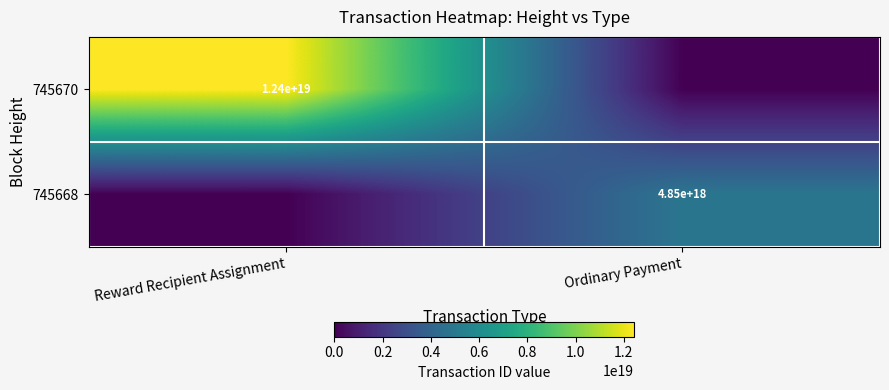

Is it true that 745668 equals 8014523618300532736 at Ordinary Payment?

False